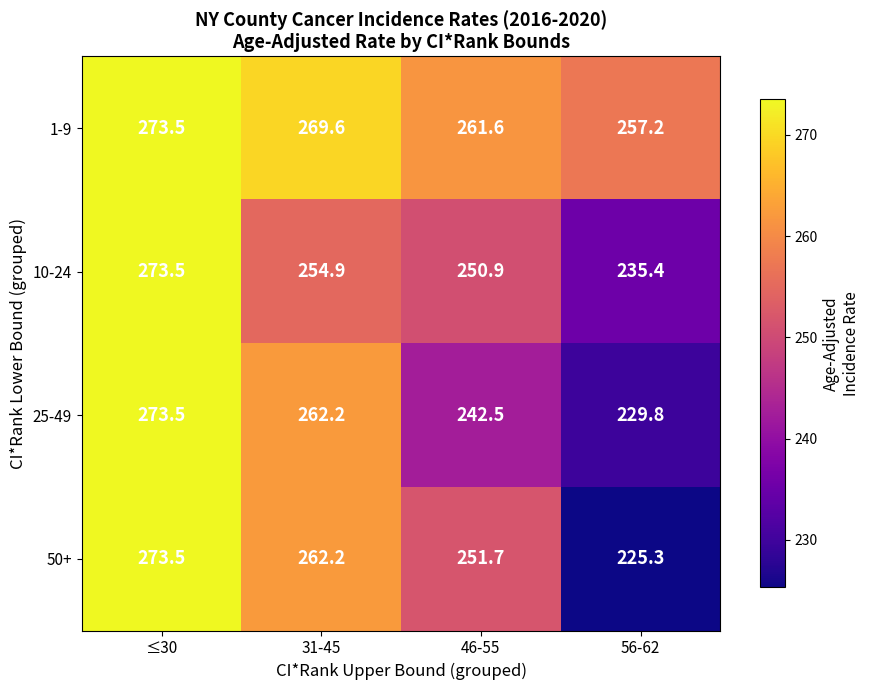

What is the maximum value shown in the chart?

273.5